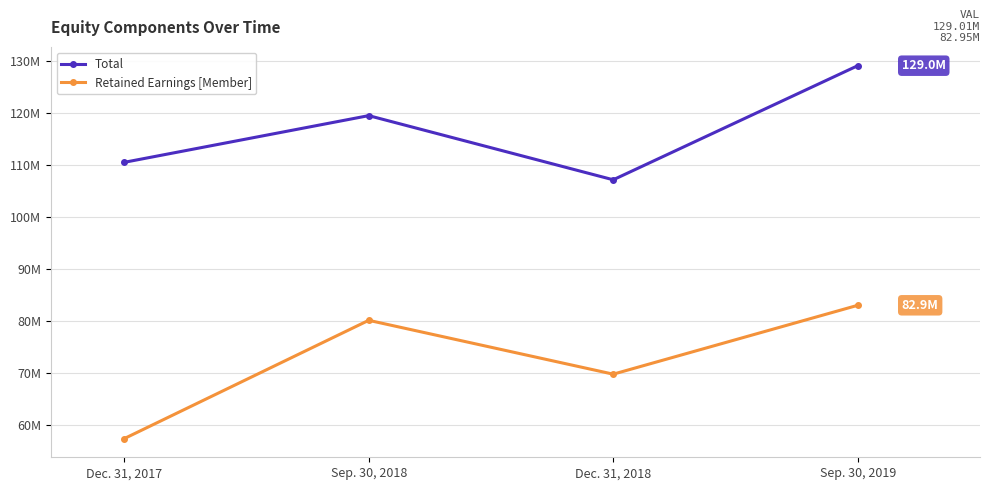

What position from the left is Dec. 31, 2017?

1